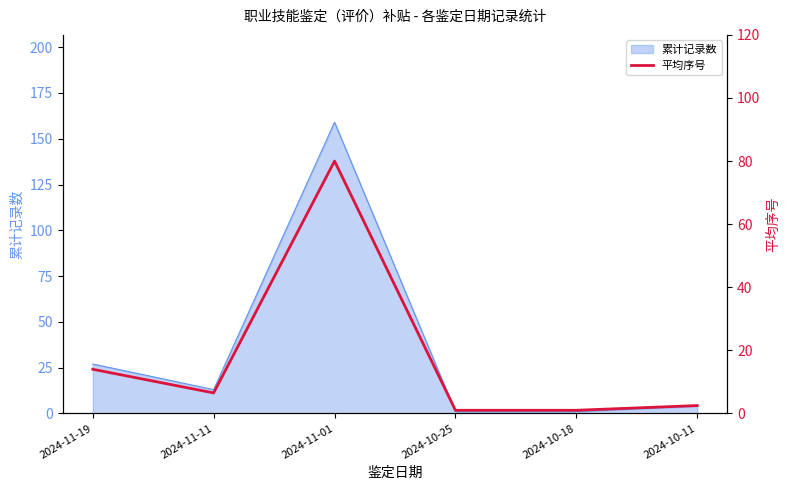

True or false: the data shows 18.7 at 2024-11-19.

False